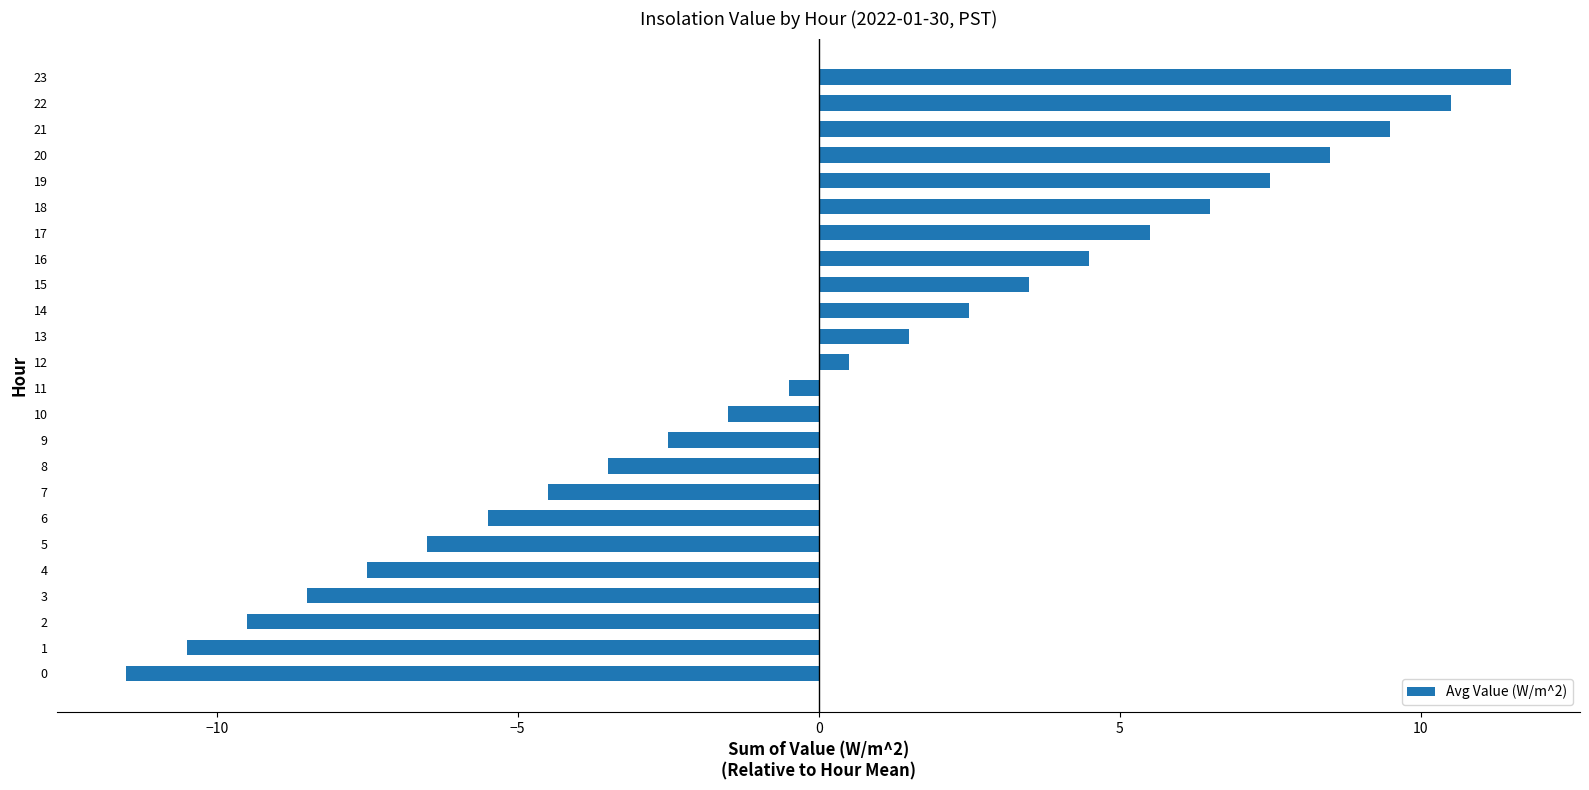

What is the difference between the maximum and second lowest values?

22.0